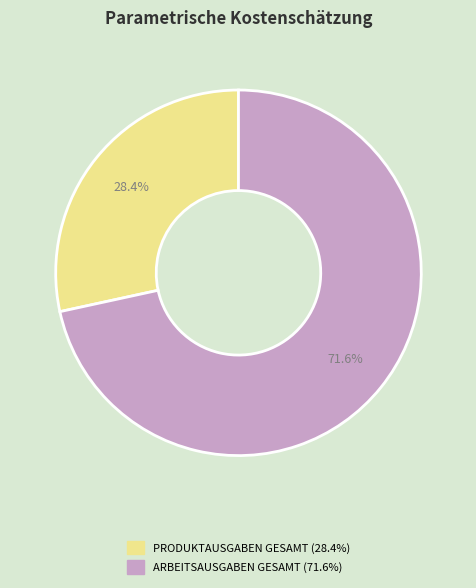

What percentage is the PRODUKTAUSGABEN GESAMT slice, to the nearest percent?

28%